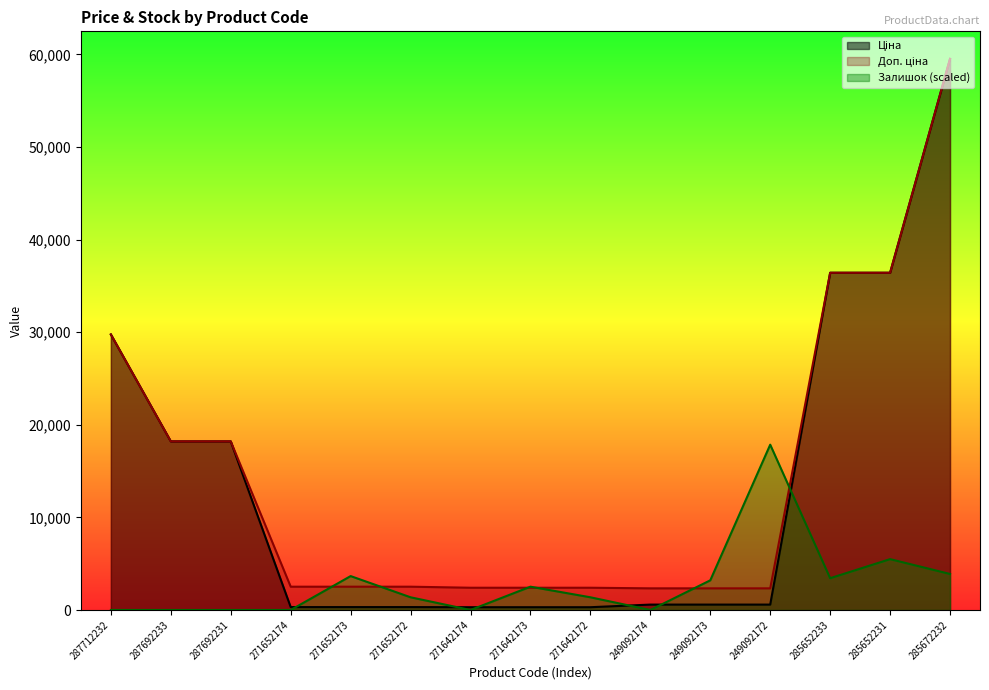

Does the chart have visible grid lines?

No